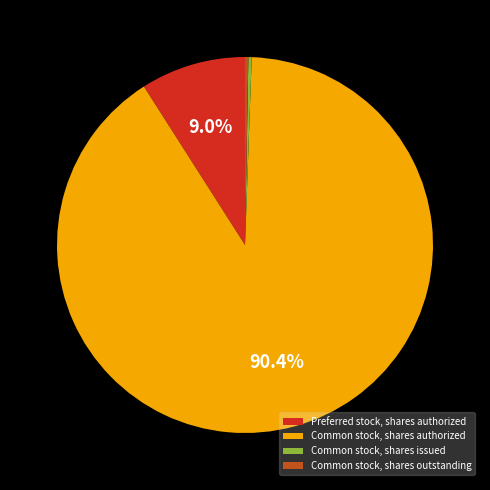

Which category has the biggest portion of the pie?

Common stock, shares authorized